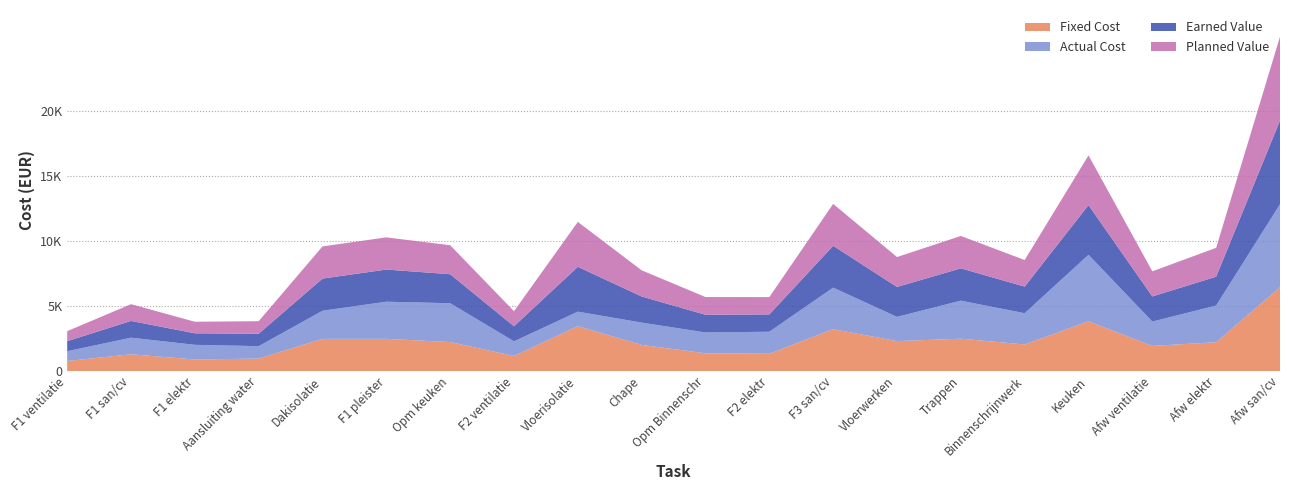

Reading left to right, transcribe all the data shown in this chart.

Fixed Cost: F1 ventilatie=772.5	F1 san/cv=1288.5	F1 elektr=887.6	Aansluiting water=960.0	Dakisolatie=2474.5	F1 pleister=2474.5	Opm keuken=2231.2	F2 ventilatie=1158.8	Vloerisolatie=3451.5	Chape=2010.5	Opm Binnenschr=1363.5	F2 elektr=1331.4	F3 san/cv=3221.4	Vloerwerken=2301.0	Trappen=2488.9	Binnenschrijnwerk=2045.3	Keuken=3825.0	Afw ventilatie=1931.2	Afw elektr=2219.0	Afw san/cv=6442.8
Actual Cost: F1 ventilatie=750.5	F1 san/cv=1277.5	F1 elektr=1127.6	Aansluiting water=953.0	Dakisolatie=2162.5	F1 pleister=2857.5	Opm keuken=2984.2	F2 ventilatie=1125.8	Vloerisolatie=1115.5	Chape=1714.5	Opm Binnenschr=1601.5	F2 elektr=1692.4	F3 san/cv=3193.4	Vloerwerken=1865.0	Trappen=2922.9	Binnenschrijnwerk=2402.3	Keuken=5115.0	Afw ventilatie=1875.2	Afw elektr=2820.0	Afw san/cv=6385.8
Earned Value: F1 ventilatie=772.5	F1 san/cv=1288.5	F1 elektr=887.6	Aansluiting water=960.0	Dakisolatie=2474.5	F1 pleister=2474.5	Opm keuken=2231.2	F2 ventilatie=1158.8	Vloerisolatie=3451.5	Chape=2010.5	Opm Binnenschr=1363.5	F2 elektr=1331.4	F3 san/cv=3221.4	Vloerwerken=2301.0	Trappen=2488.9	Binnenschrijnwerk=2045.3	Keuken=3825.0	Afw ventilatie=1931.2	Afw elektr=2219.0	Afw san/cv=6442.8
Planned Value: F1 ventilatie=772.5	F1 san/cv=1288.5	F1 elektr=887.6	Aansluiting water=960.0	Dakisolatie=2474.5	F1 pleister=2474.5	Opm keuken=2231.2	F2 ventilatie=1158.8	Vloerisolatie=3451.5	Chape=2010.5	Opm Binnenschr=1363.5	F2 elektr=1331.4	F3 san/cv=3221.4	Vloerwerken=2301.0	Trappen=2488.9	Binnenschrijnwerk=2045.3	Keuken=3825.0	Afw ventilatie=1931.2	Afw elektr=2219.0	Afw san/cv=6442.8